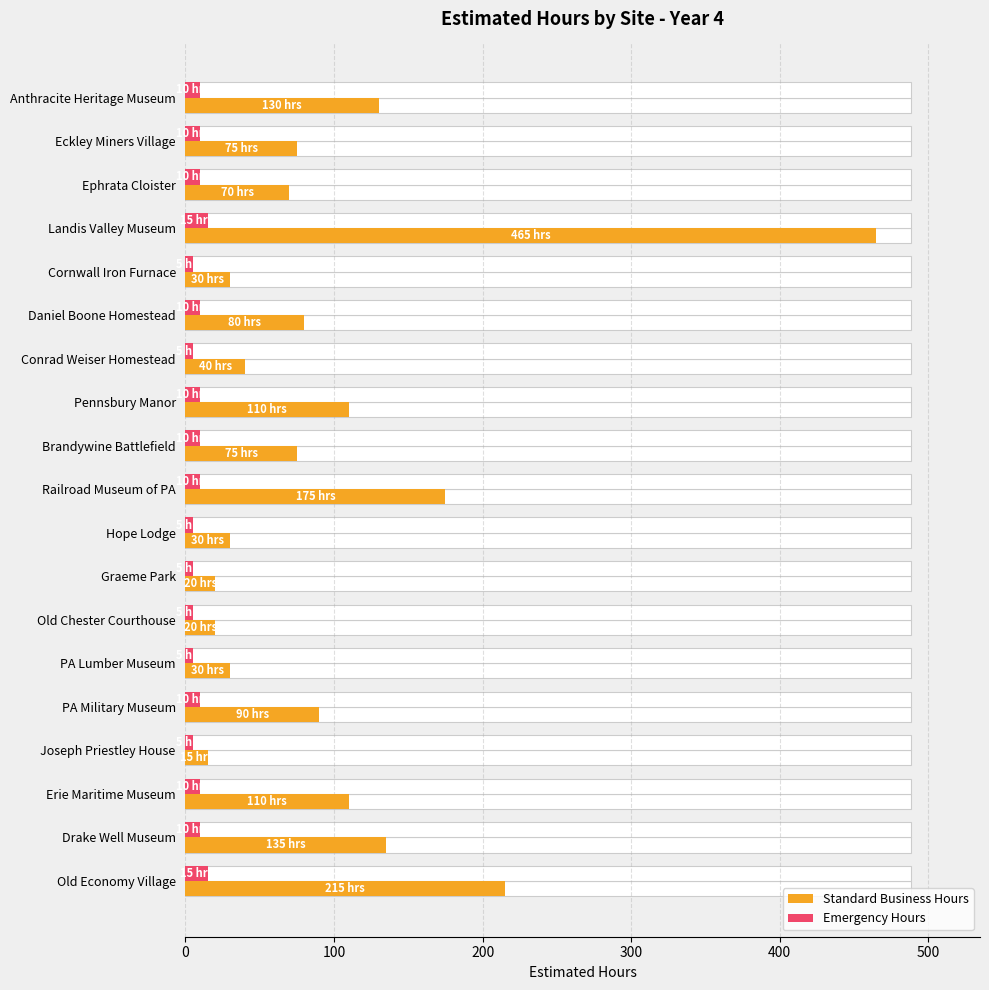

What is the average value of the Emergency Hours series?

9